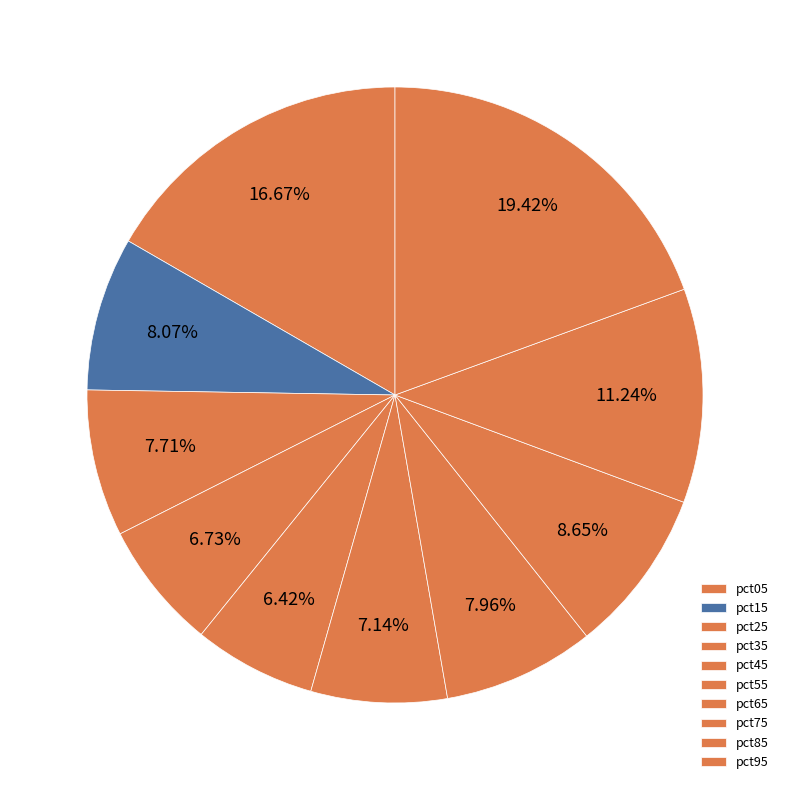

Count the number of slices in the pie.

10